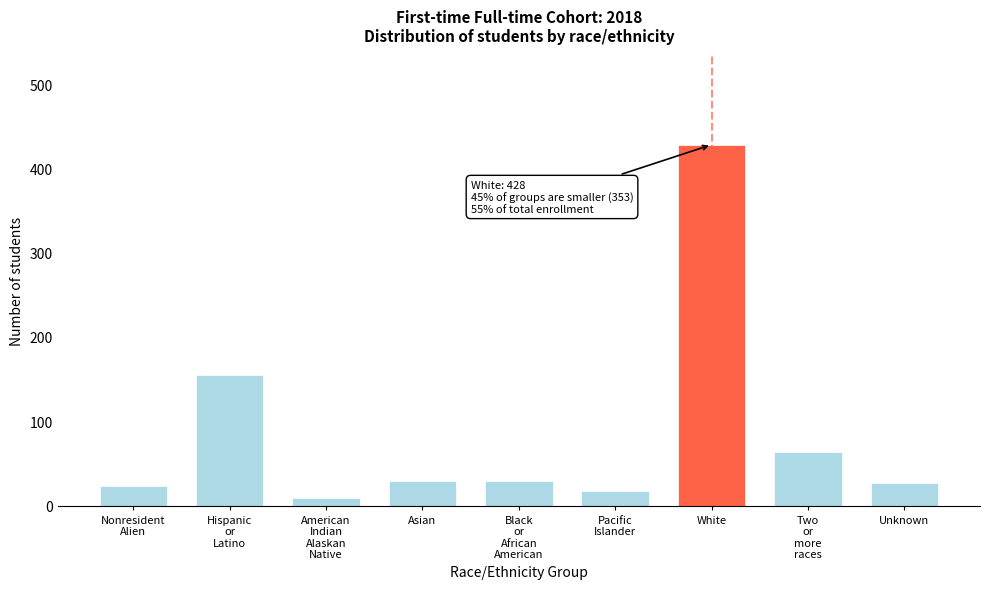

At which category does the chart reach its peak across all series?

White